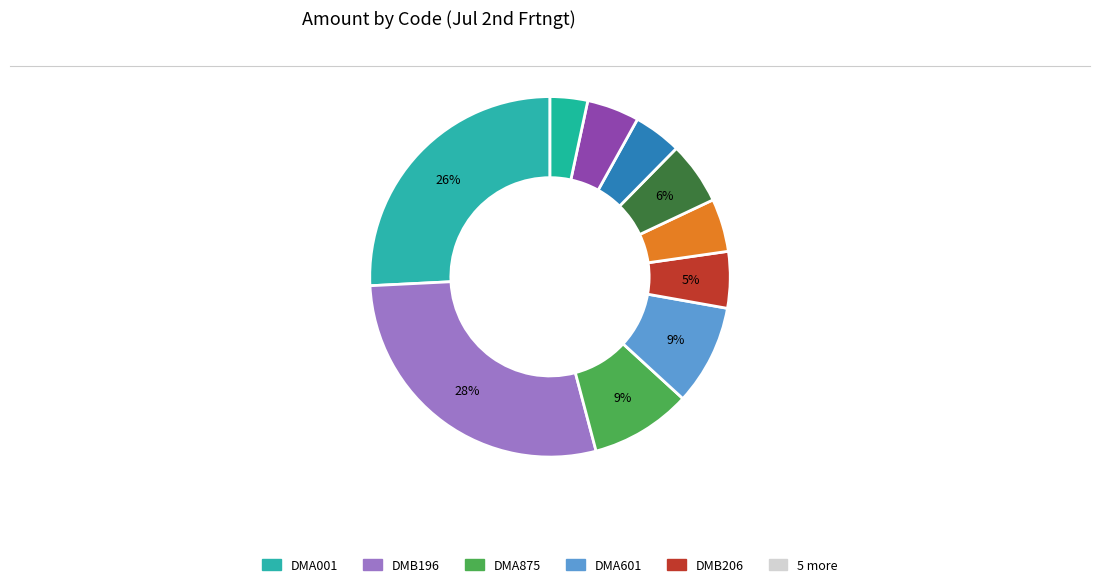

To the nearest percent, what is the difference between the largest and smallest slice percentages?

25%